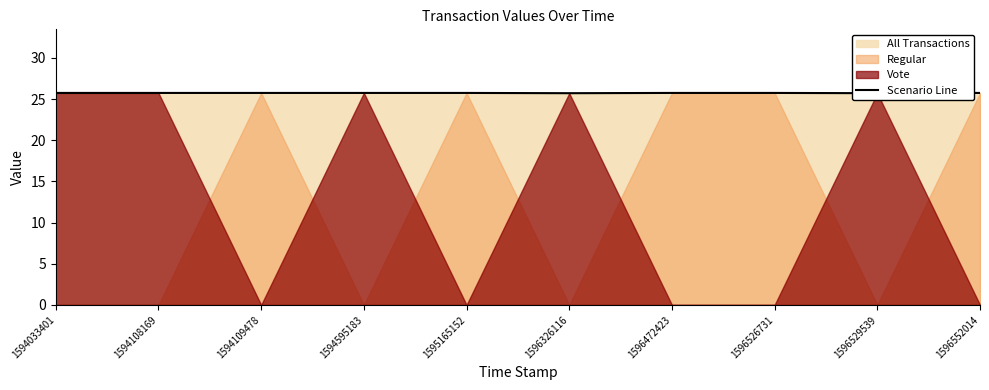

What is the average value?

25.7